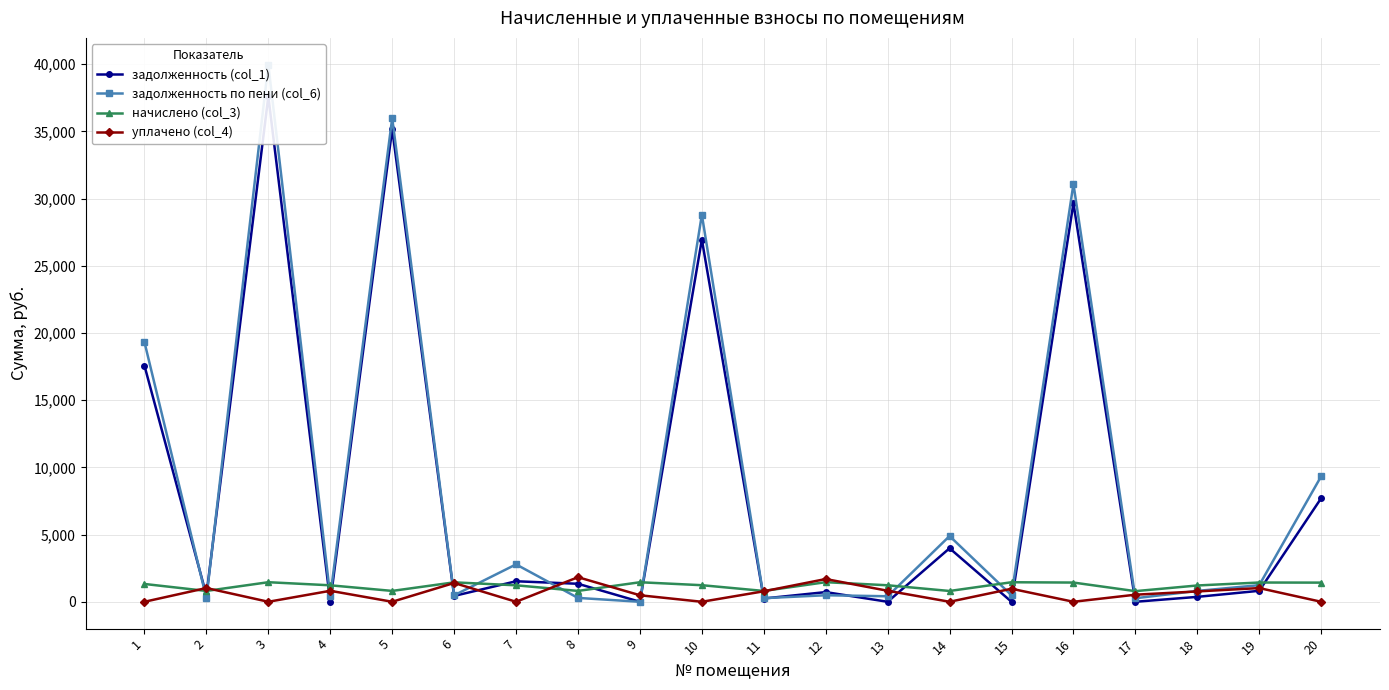

Rank the categories by задолженность (col_1) value from lowest to highest.

4, 9, 13, 15, 17, 11, 18, 6, 2, 12, 19, 8, 7, 14, 20, 1, 10, 16, 5, 3